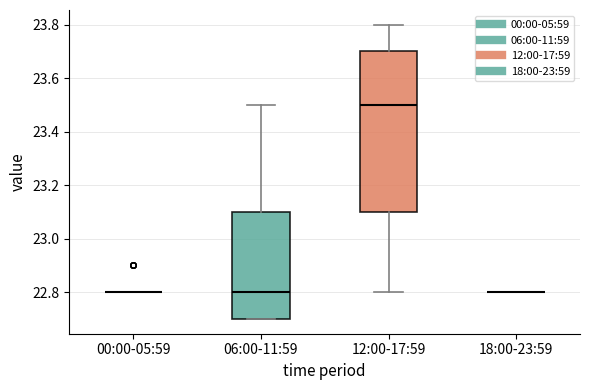

Reading left to right, read every box against the y-axis: the position of its median line, the range the box covers, and the ends of its whiskers. The values are not printed on the chart, so give them approximately, as read against the axis.

00:00-05:59: box collapsed to a line at 22.8, whiskers 22.8 to 22.8
06:00-11:59: median 22.8, box 22.7 to 23.1, whiskers 22.7 to 23.5
12:00-17:59: median 23.5, box 23.1 to 23.7, whiskers 22.8 to 23.8
18:00-23:59: box collapsed to a line at 22.8, whiskers 22.8 to 22.8